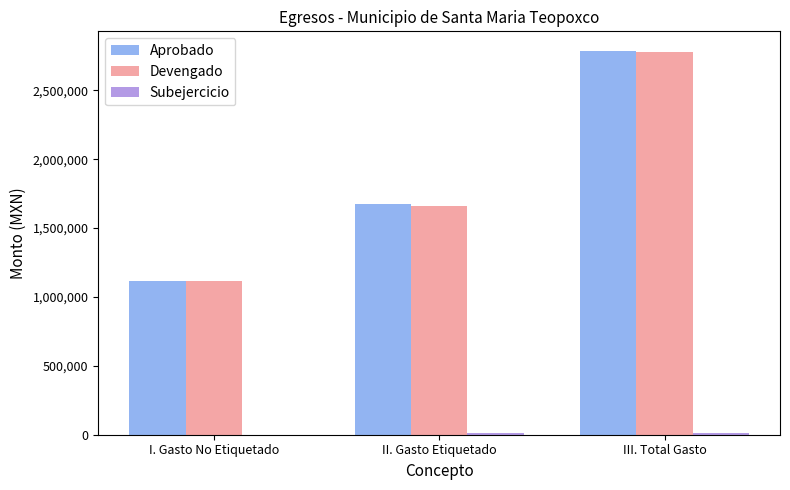

At which category does the chart reach its peak across all series?

III. Total Gasto